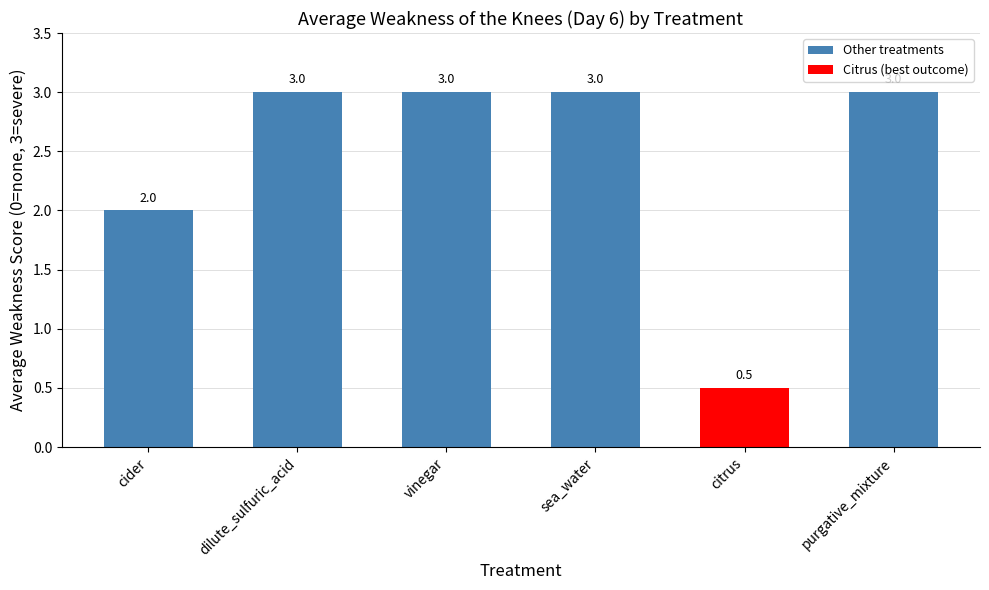

What is the label of the 6th bar from the right?

cider